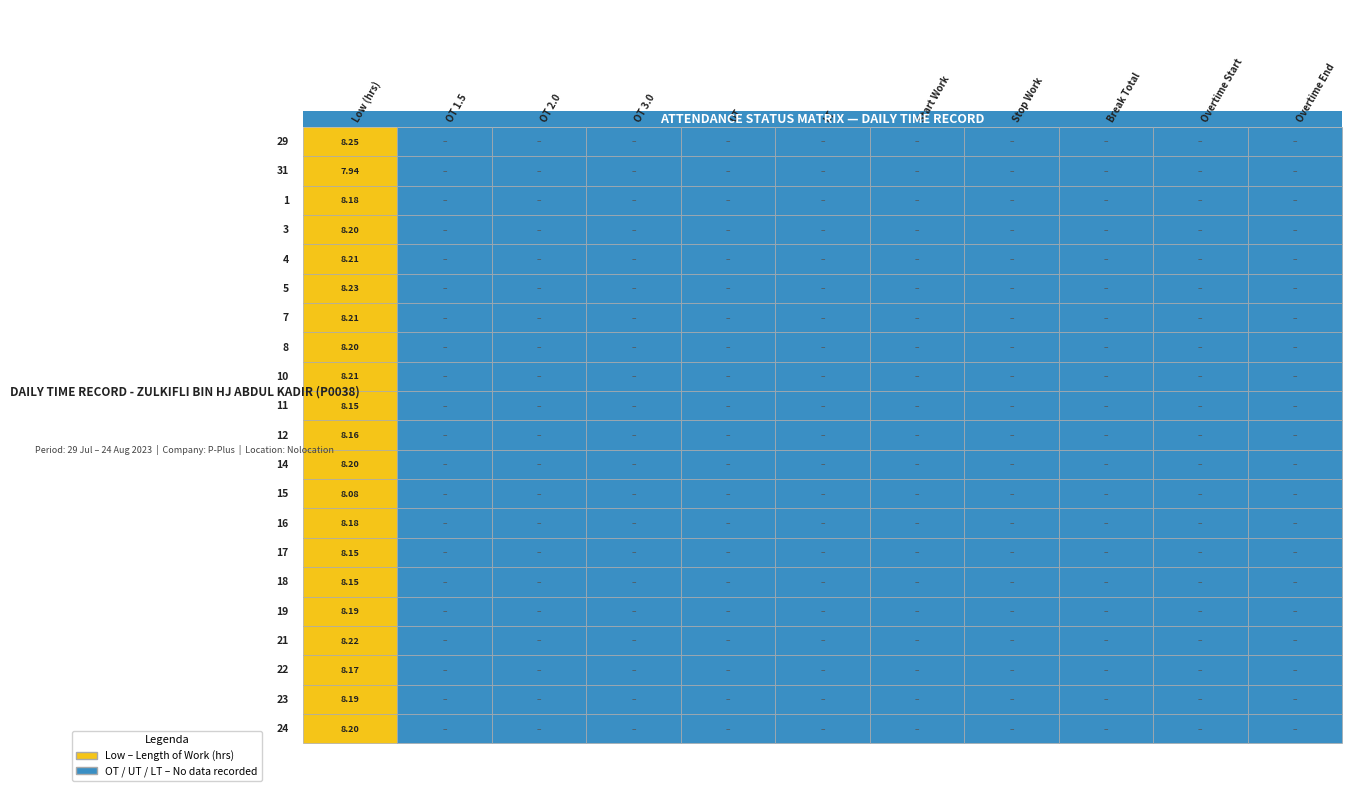

Rank the categories by 29 value from lowest to highest.

1, 2, 3, 4, 5, 6, 7, 8, 9, 10, 0